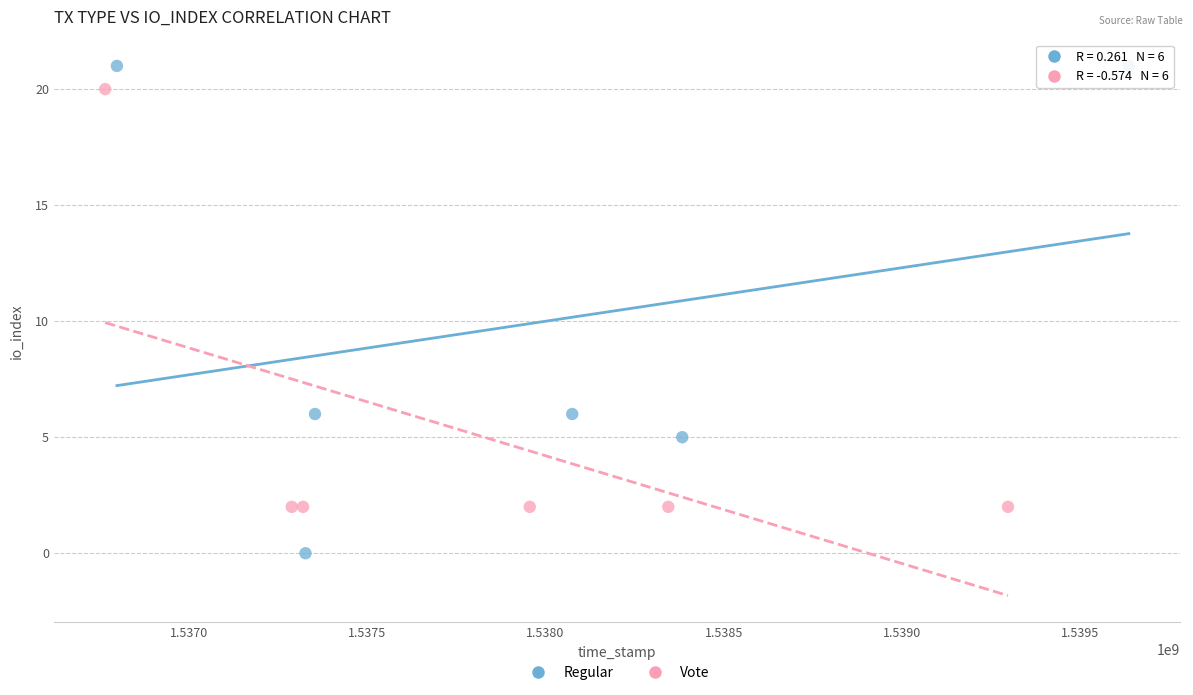

Which series reaches the maximum Y coordinate?

Regular